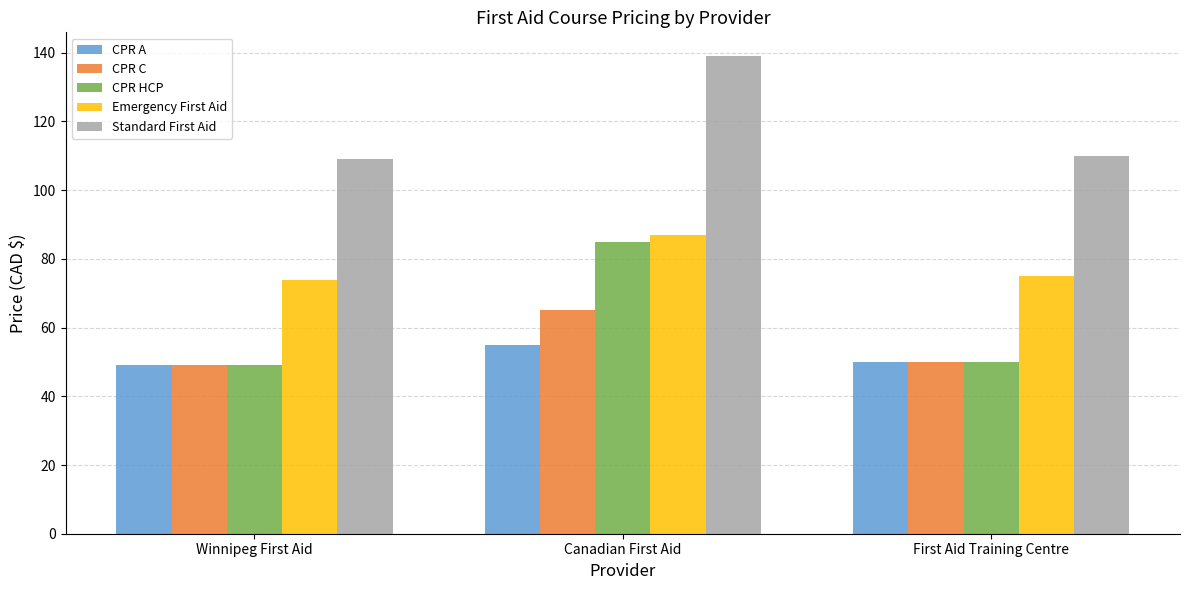

What is the difference between the Standard First Aid values at First Aid Training Centre and Canadian First Aid?

29.0